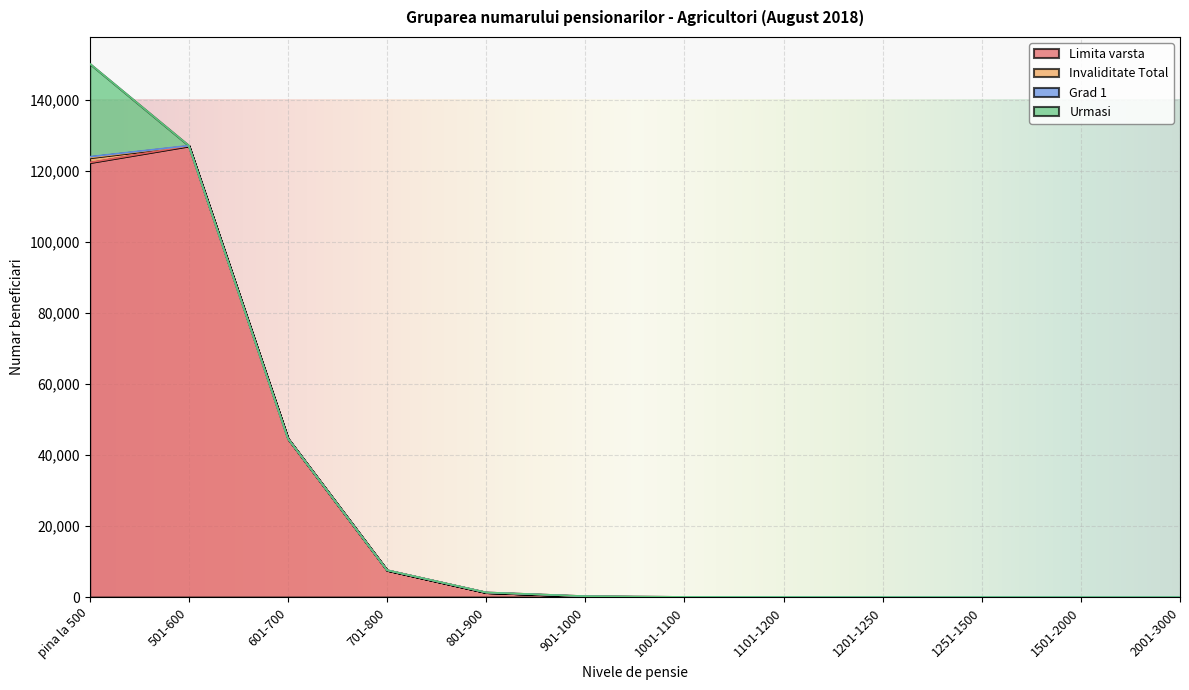

Count the number of data series in this chart.

4